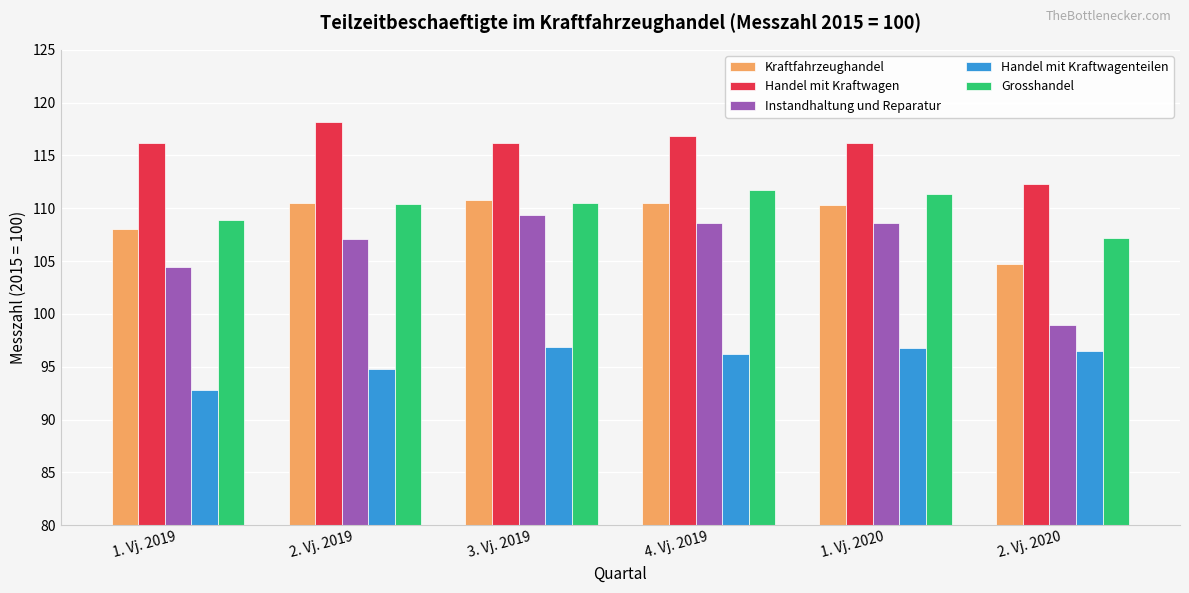

Between 1. Vj. 2019 and 3. Vj. 2019, which series saw the biggest shift?

Instandhaltung und Reparatur